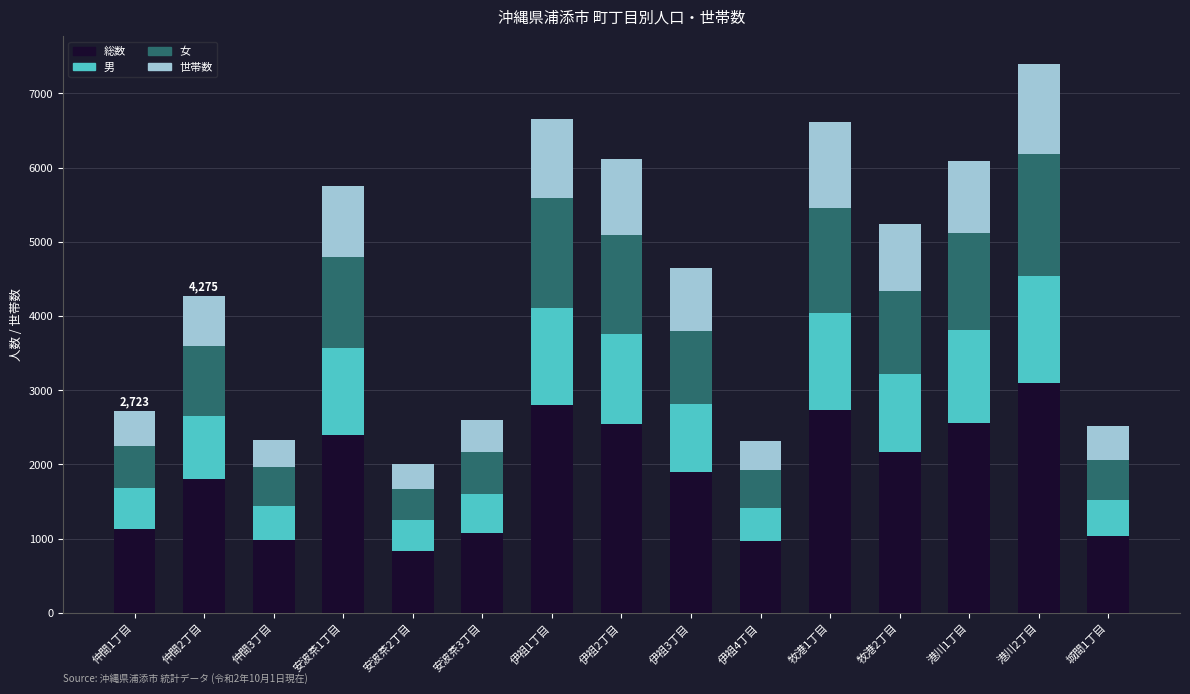

What is the difference between the maximum and second lowest values in the 総数 series?

2131